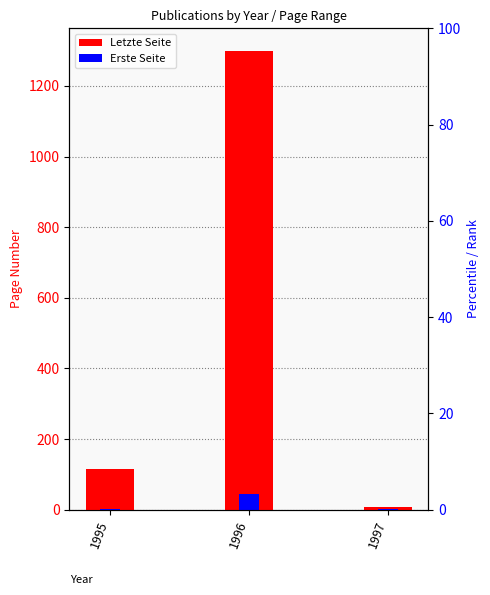

What is the sum of all Letzte Seite values?

1421